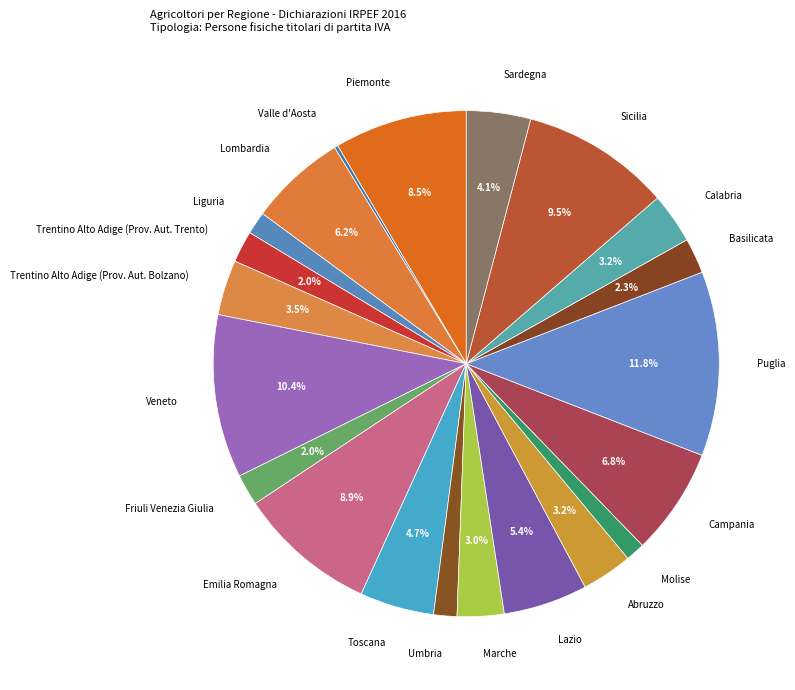

The Lombardia slice represents 1% of the pie. True or false?

False